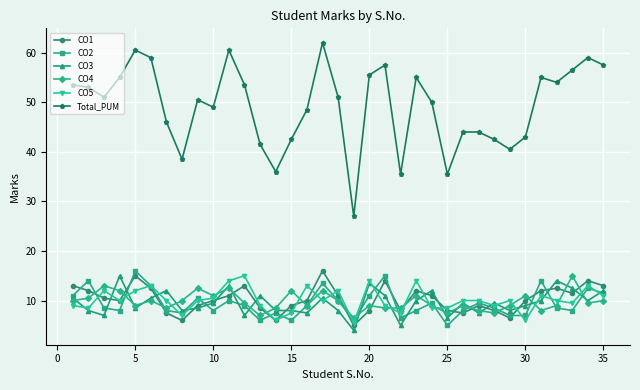

Count the number of categories in the chart.

35